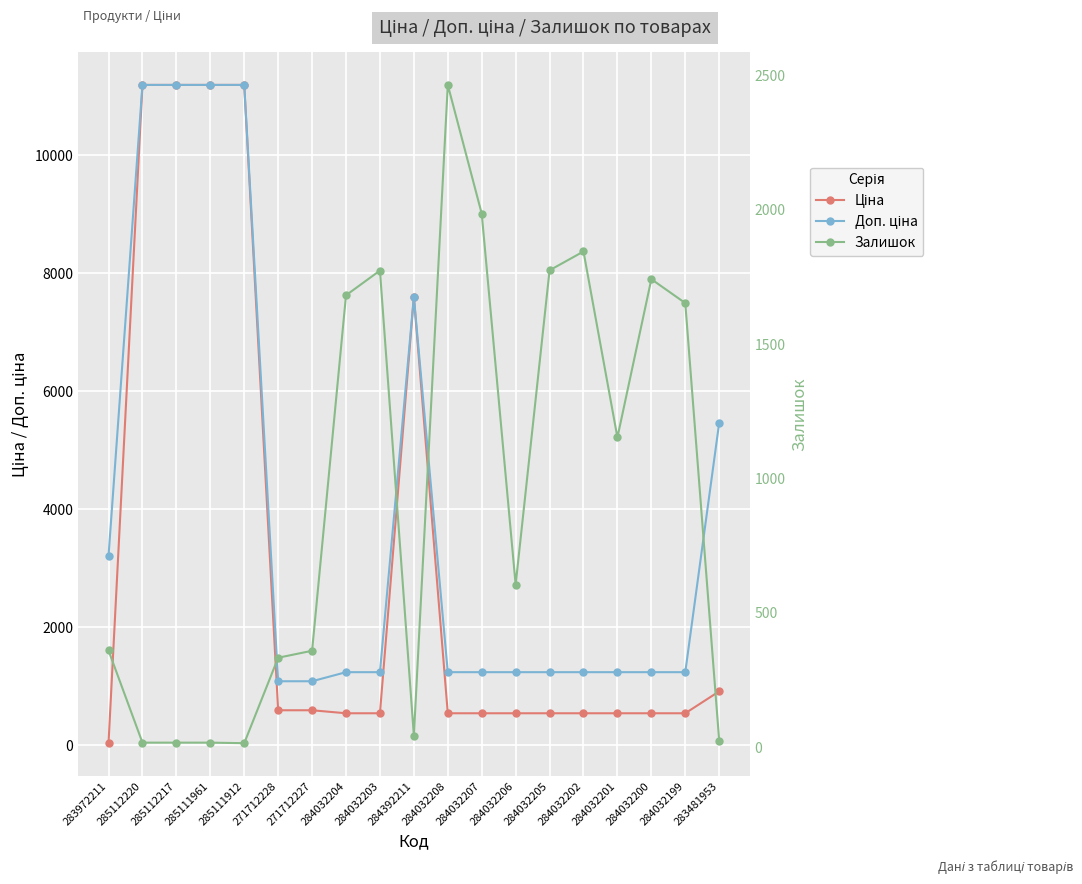

Is the value of Залишок at 284032208 greater than the value of Ціна at 285111912?

No